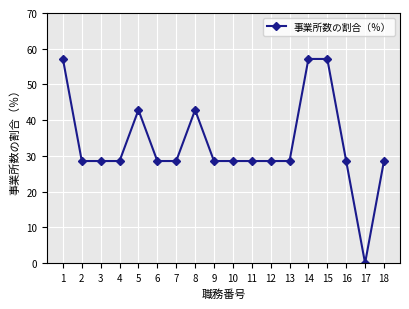

The value at 13 is 28.6. True or false?

True